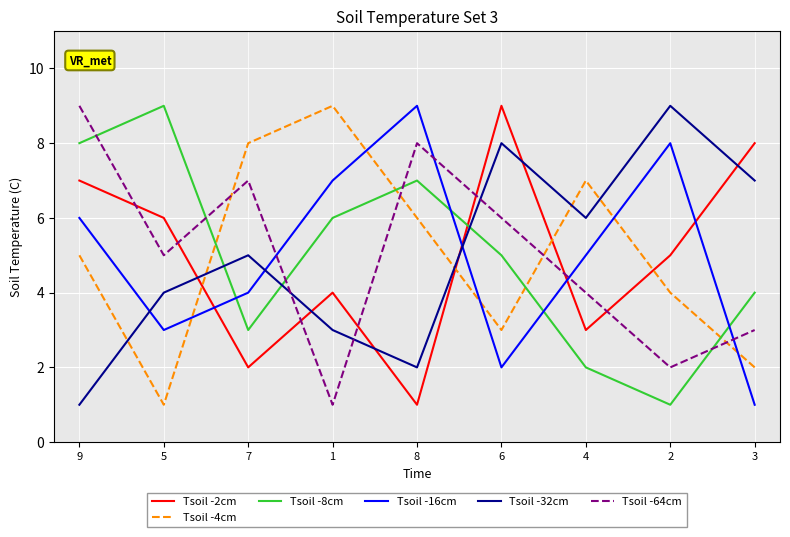

The value of Tsoil -8cm at 5 is 16. True or false?

False